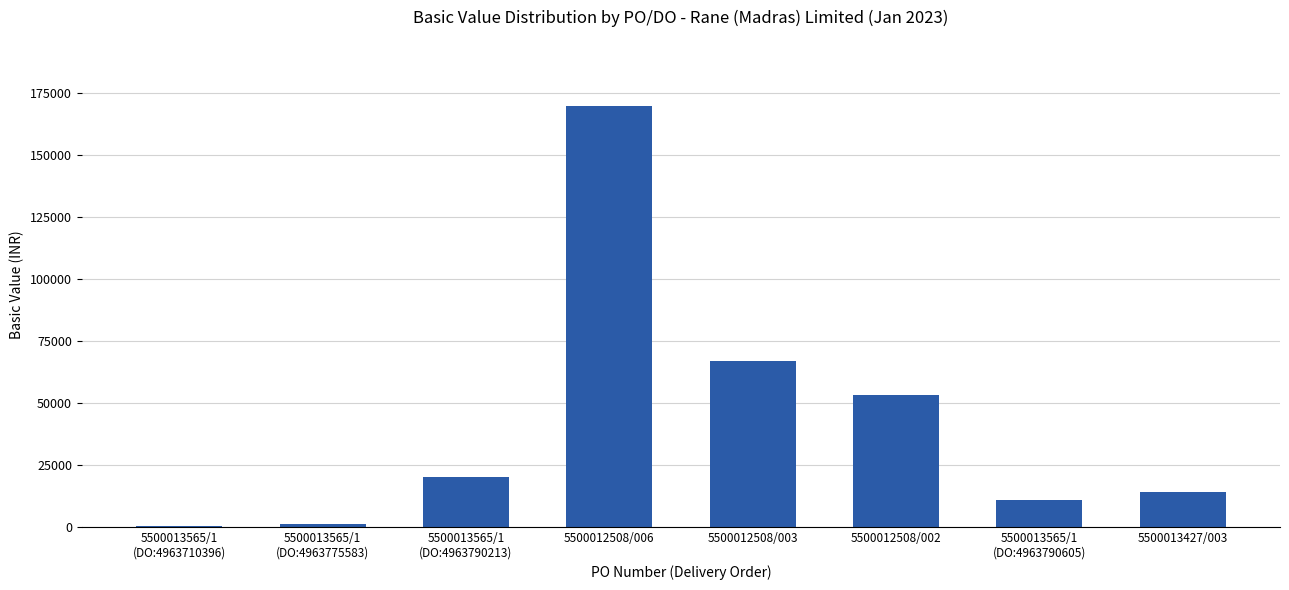

What is the sum of all values?

336547.0